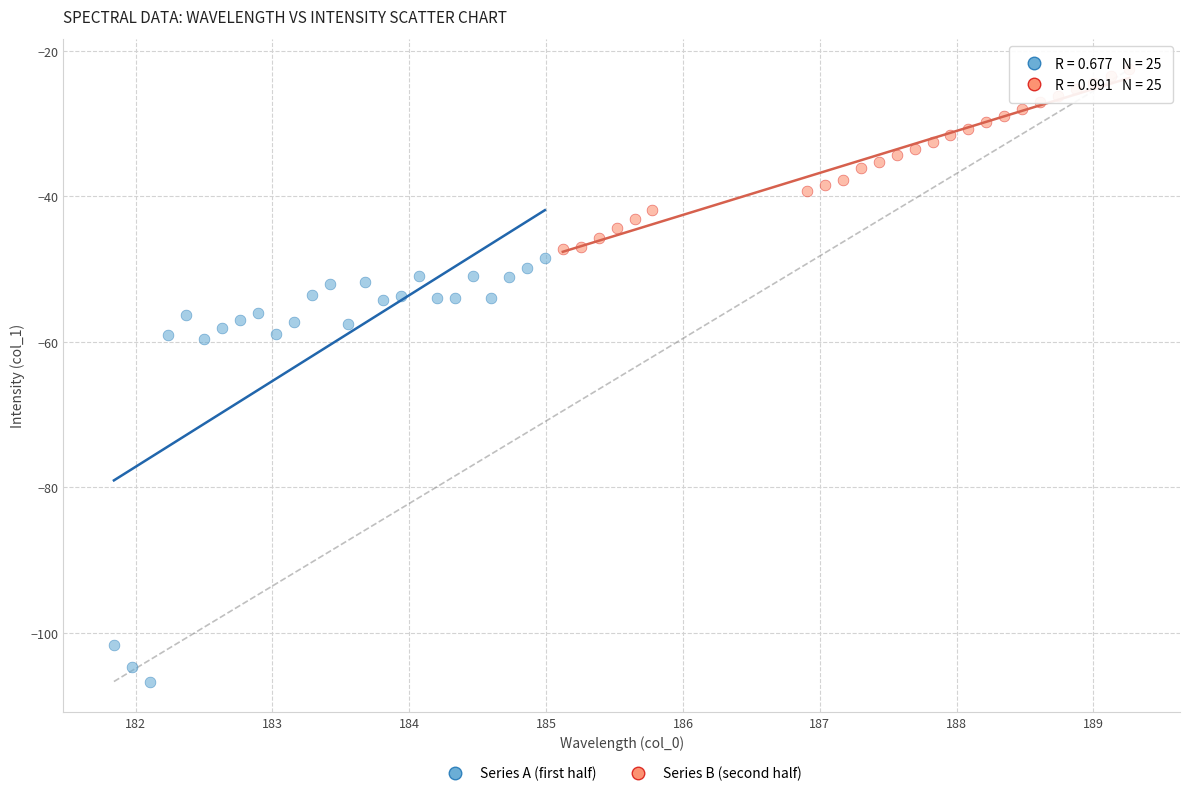

Which series reaches the minimum Y coordinate?

Series A (first half)